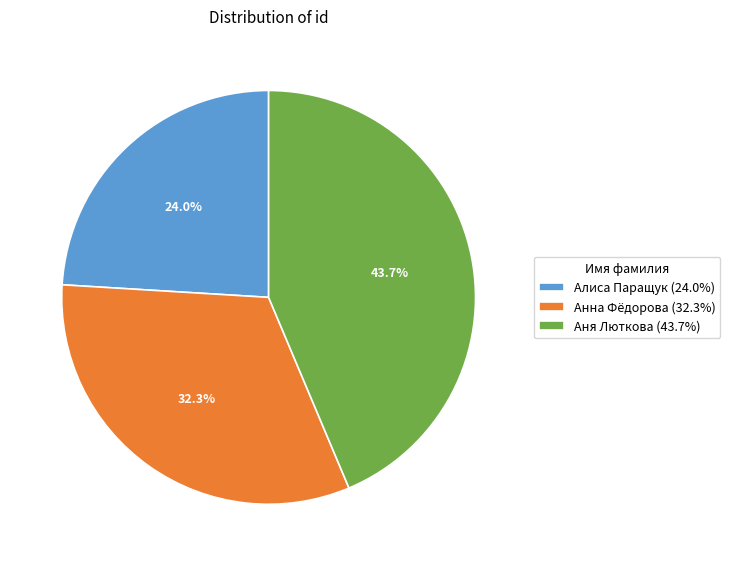

Does Алиса Паращук account for over 50% of the chart?

No